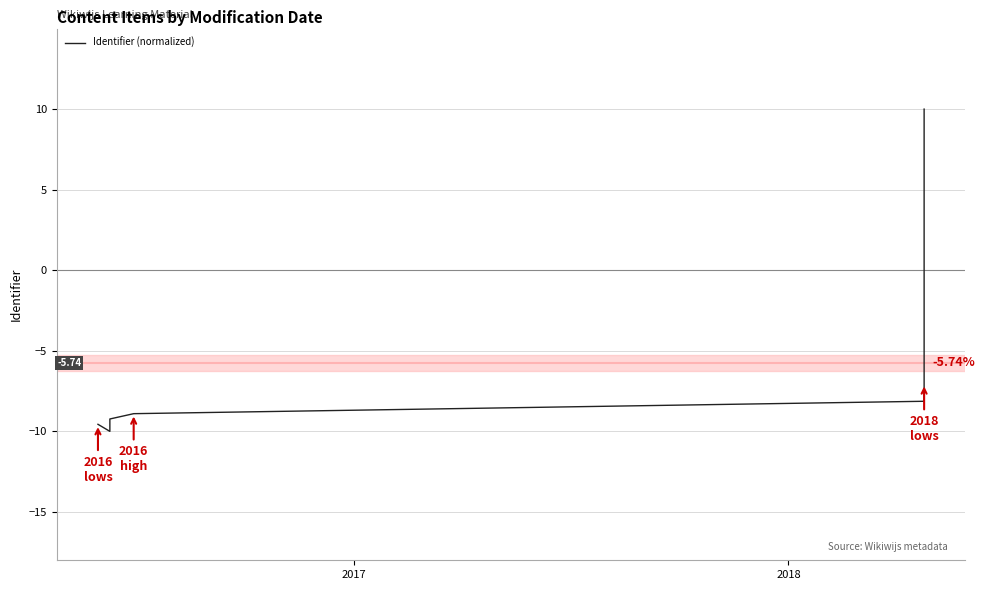

How many distinct data groups are displayed?

1